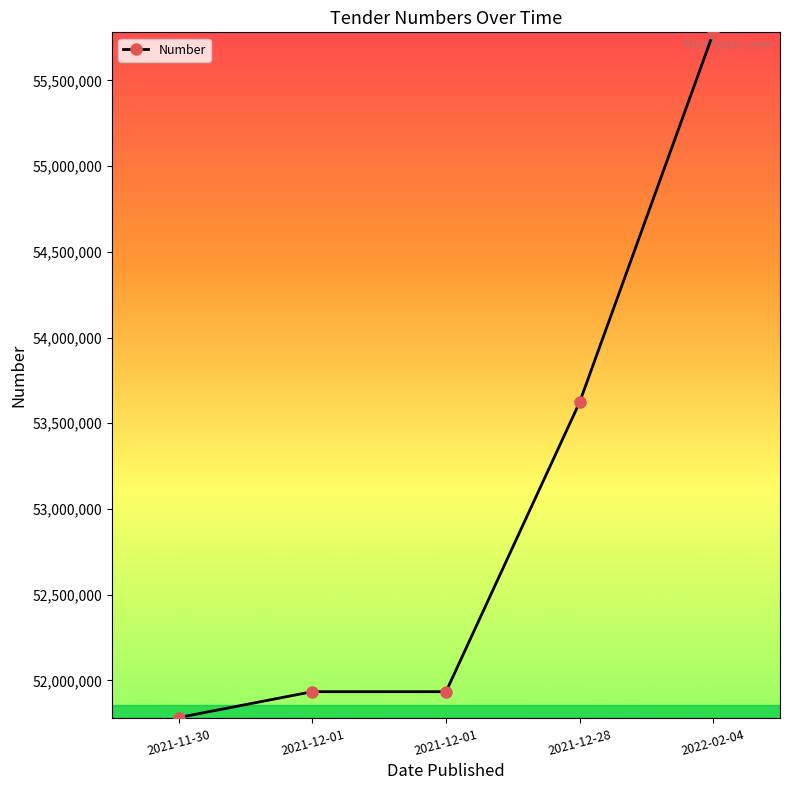

What is the change in value from 2021-11-30 to 2022-02-04?

+3991112